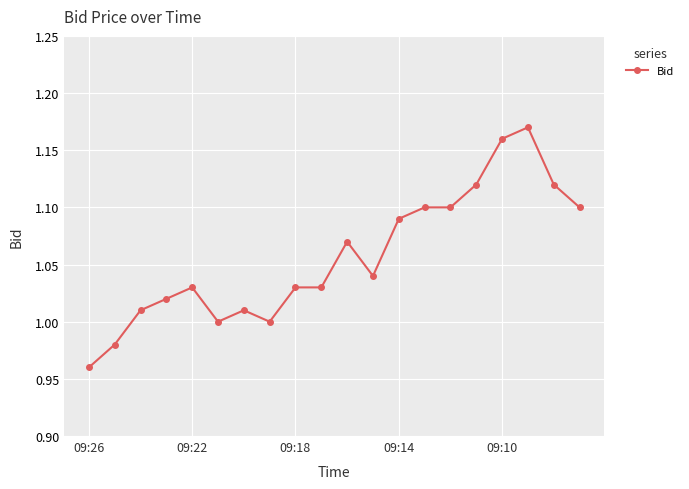

True or false: there are more than 2 points higher than both neighbors.

True